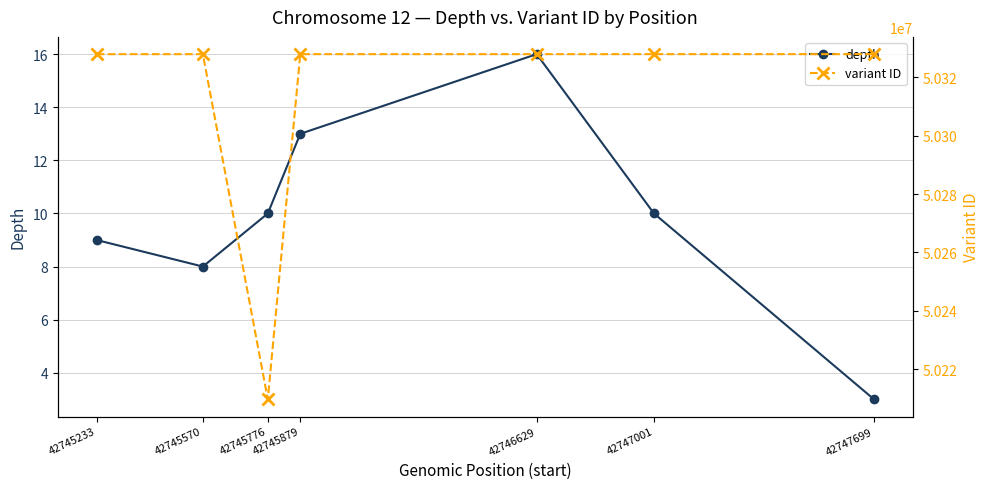

True or false: variant ID has a value of 88155200 at 42745570.

False